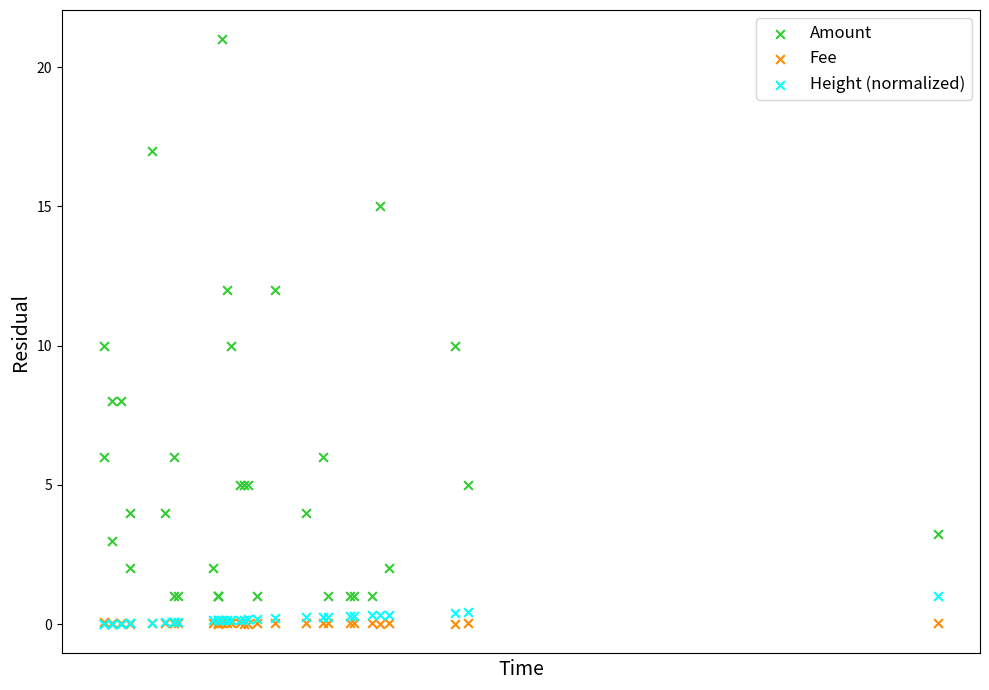

What are all the series names shown in the legend?

Amount, Fee, Height (normalized)